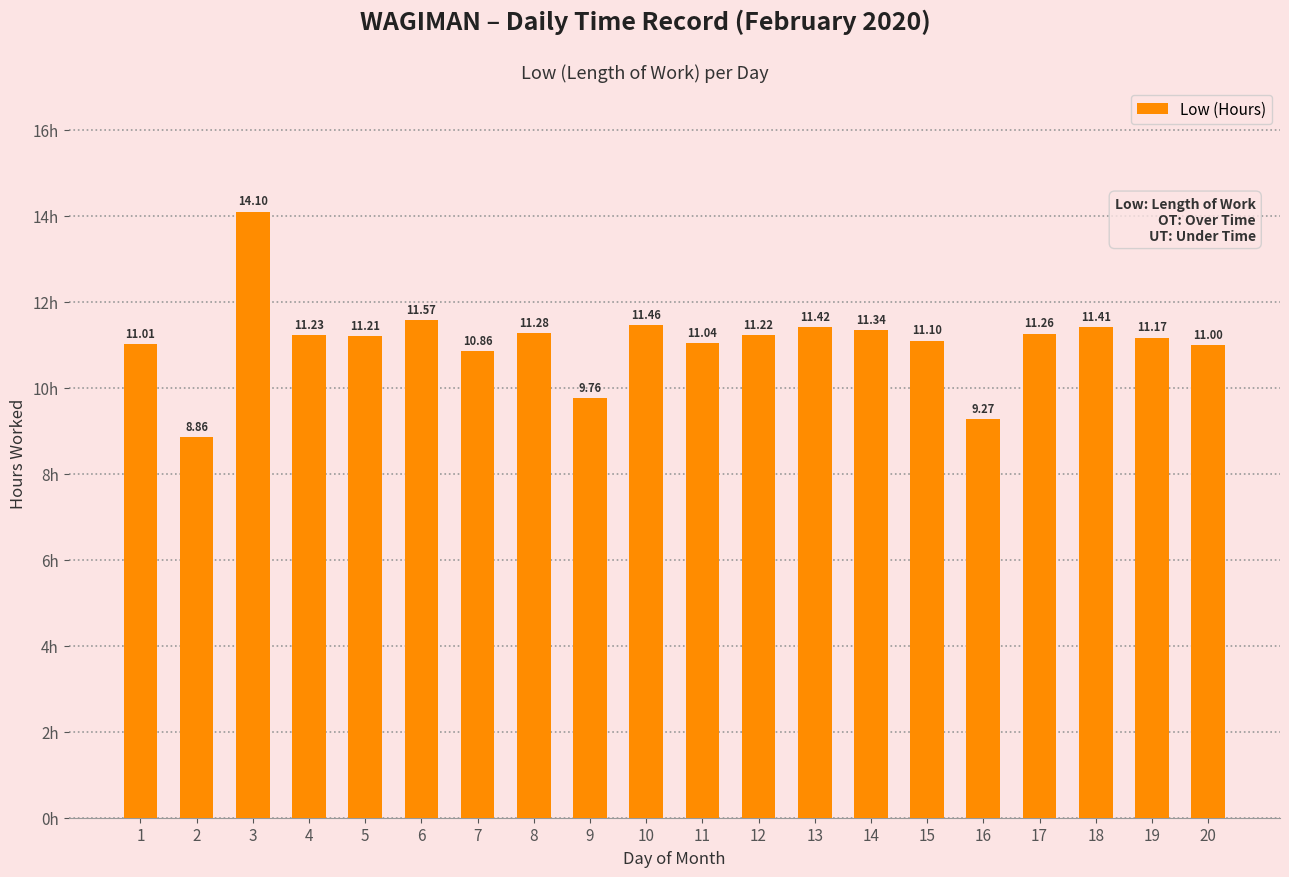

List the labels in order of value, smallest first.

2, 16, 9, 7, 20, 1, 11, 15, 19, 5, 12, 4, 17, 8, 14, 18, 13, 10, 6, 3